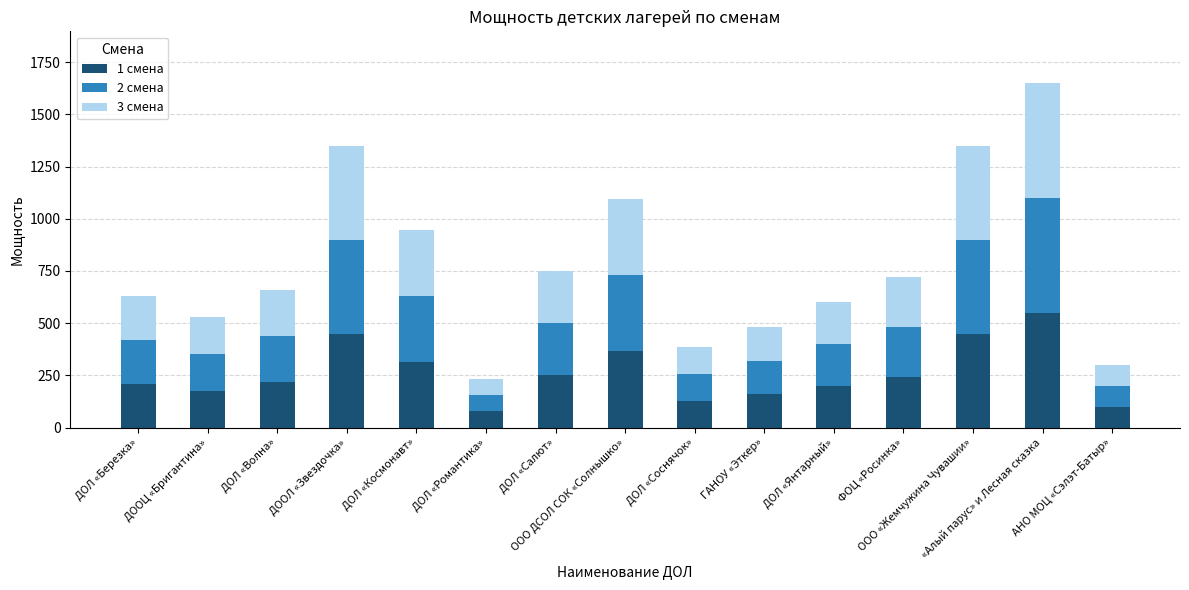

What is the maximum value for 1 смена?

550